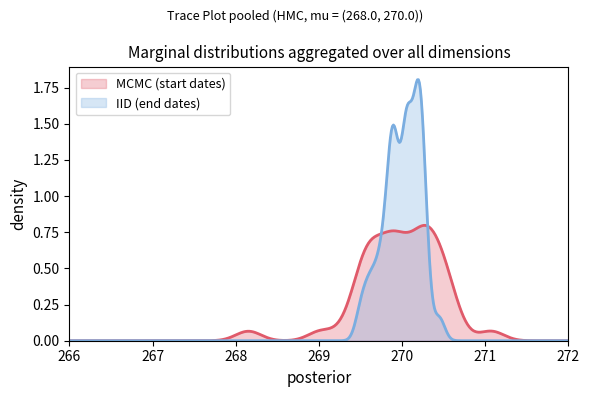

Which series has the widest spread of values?

IID (end dates)